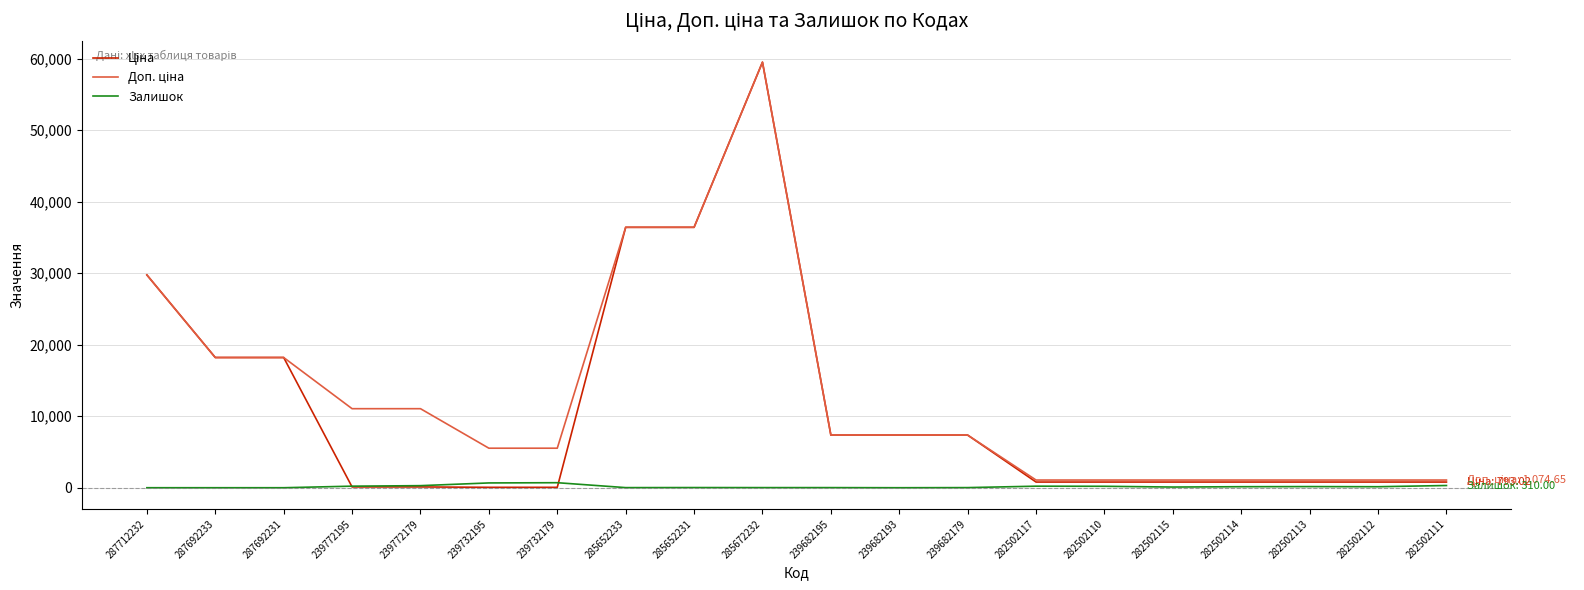

How many lines are shown in the chart?

3